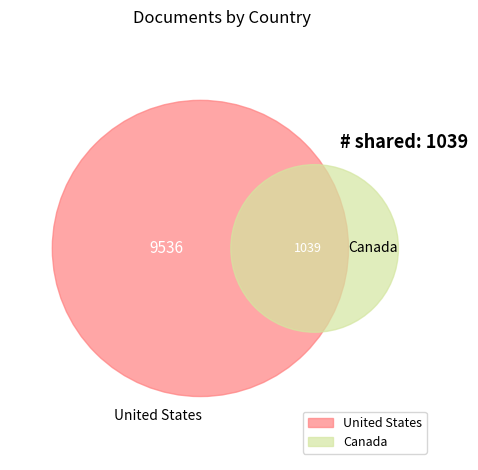

Does United States represent more than half of the total?

Yes